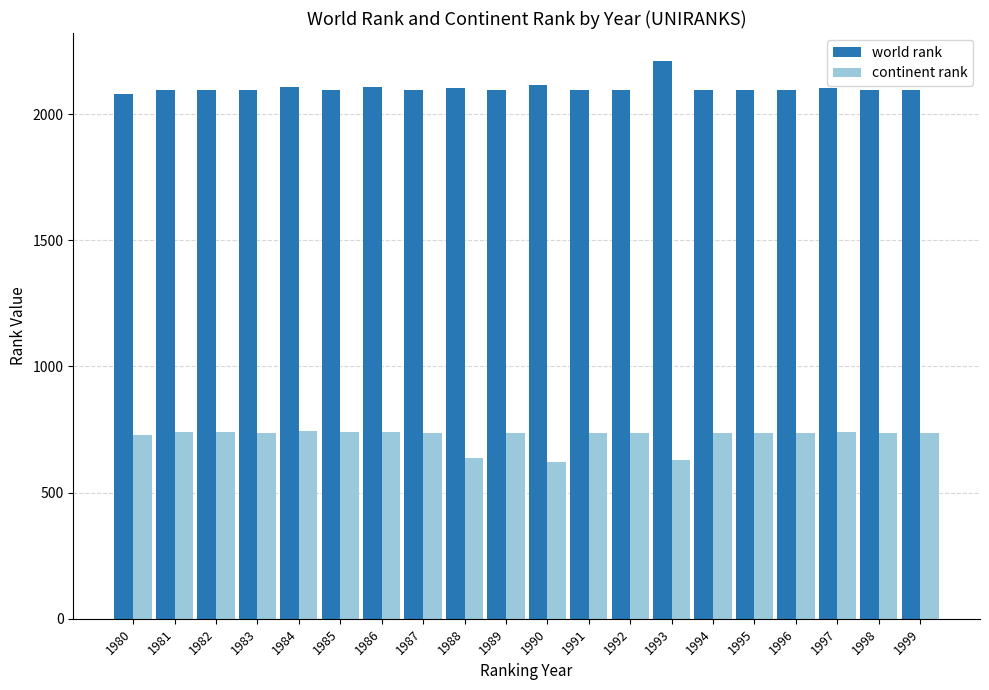

What is the difference between the maximum and minimum values in the continent rank series?

123